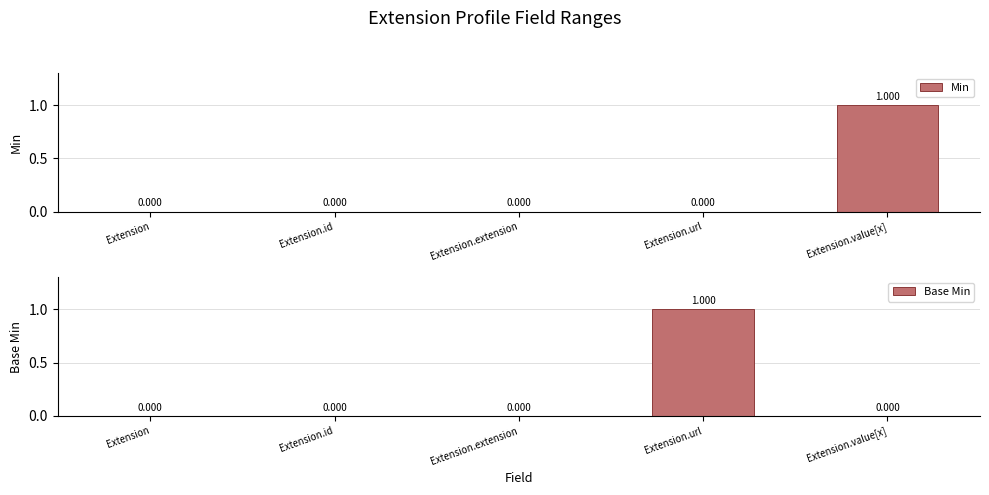

What is the sum of all Base Min values?

1